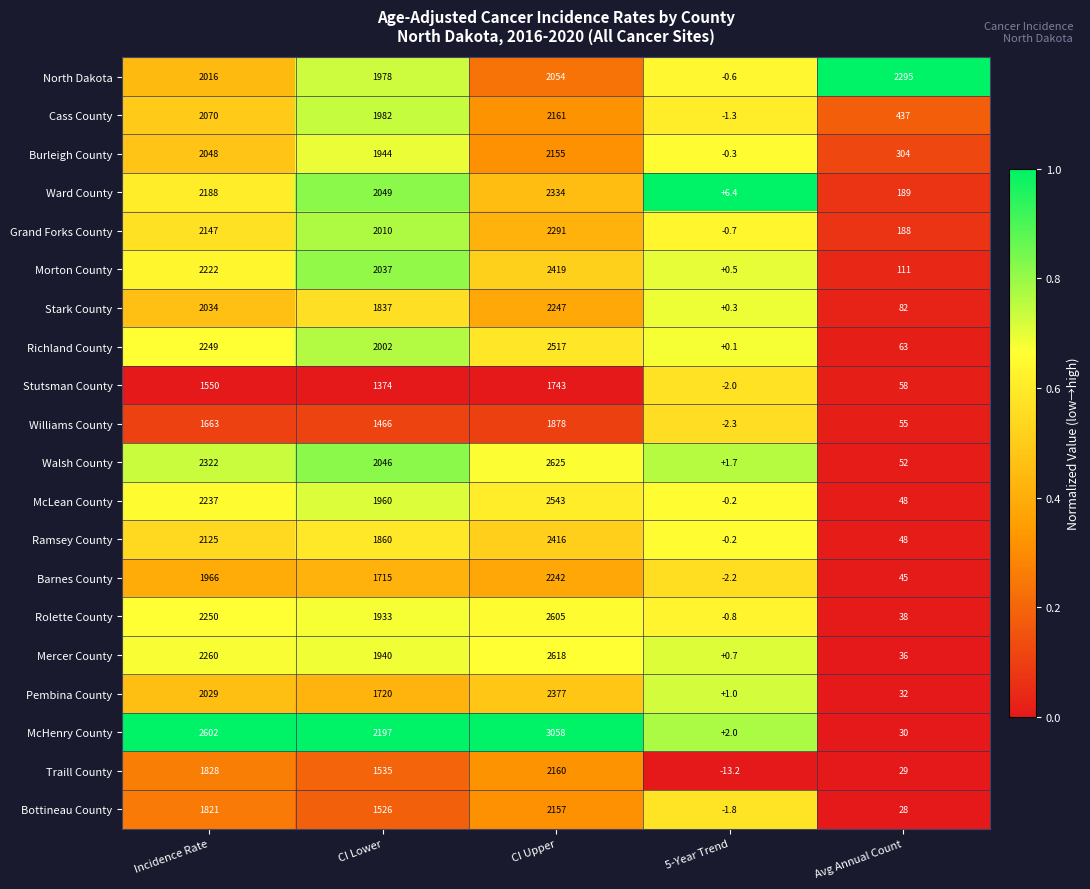

What is the difference between the second highest and second lowest values in the Burleigh County series?

1744.0